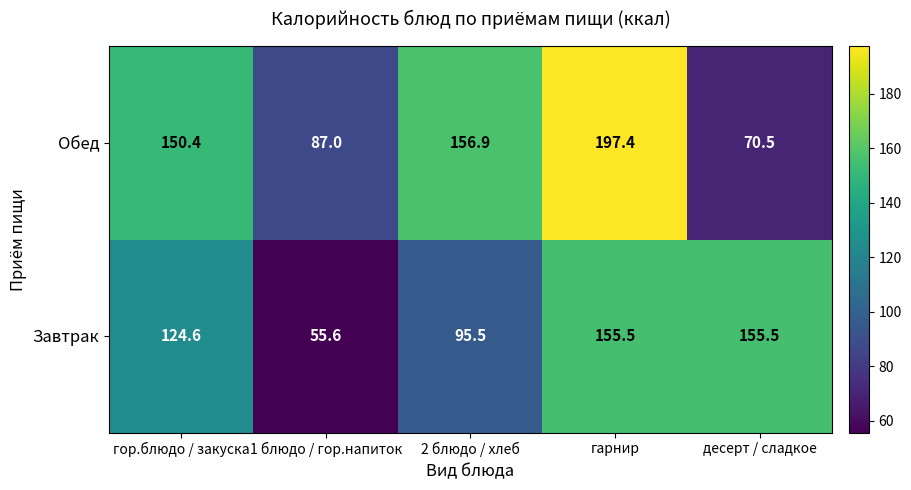

The value of Завтрак at десерт / сладкое is 69.1. True or false?

False